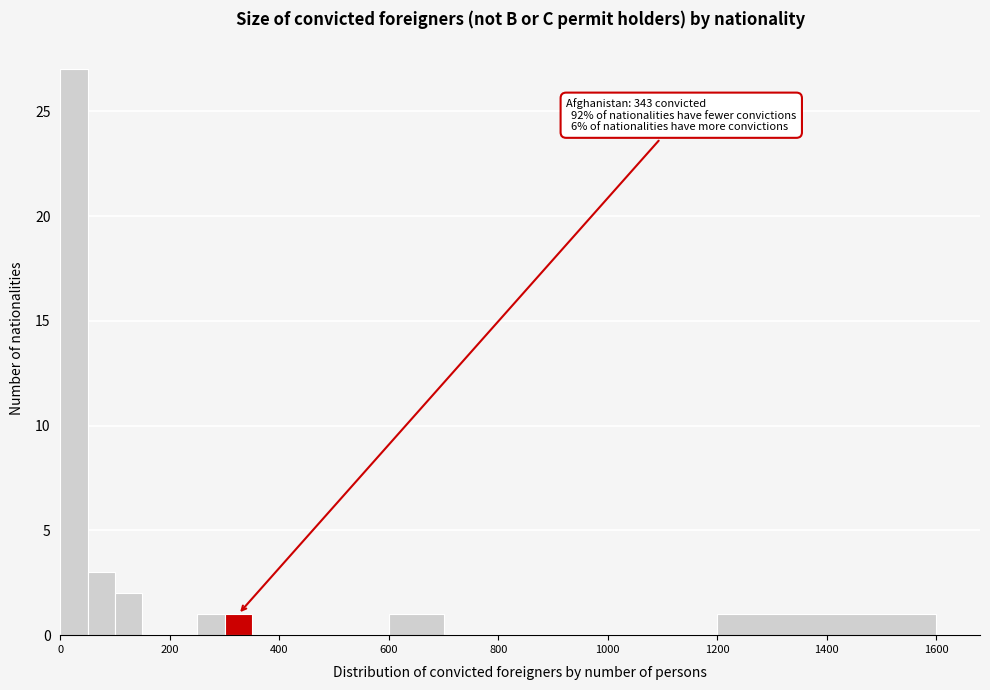

Around what value on the x-axis is the tallest bar? Give the approximate position of its centre, as read against the axis.

20